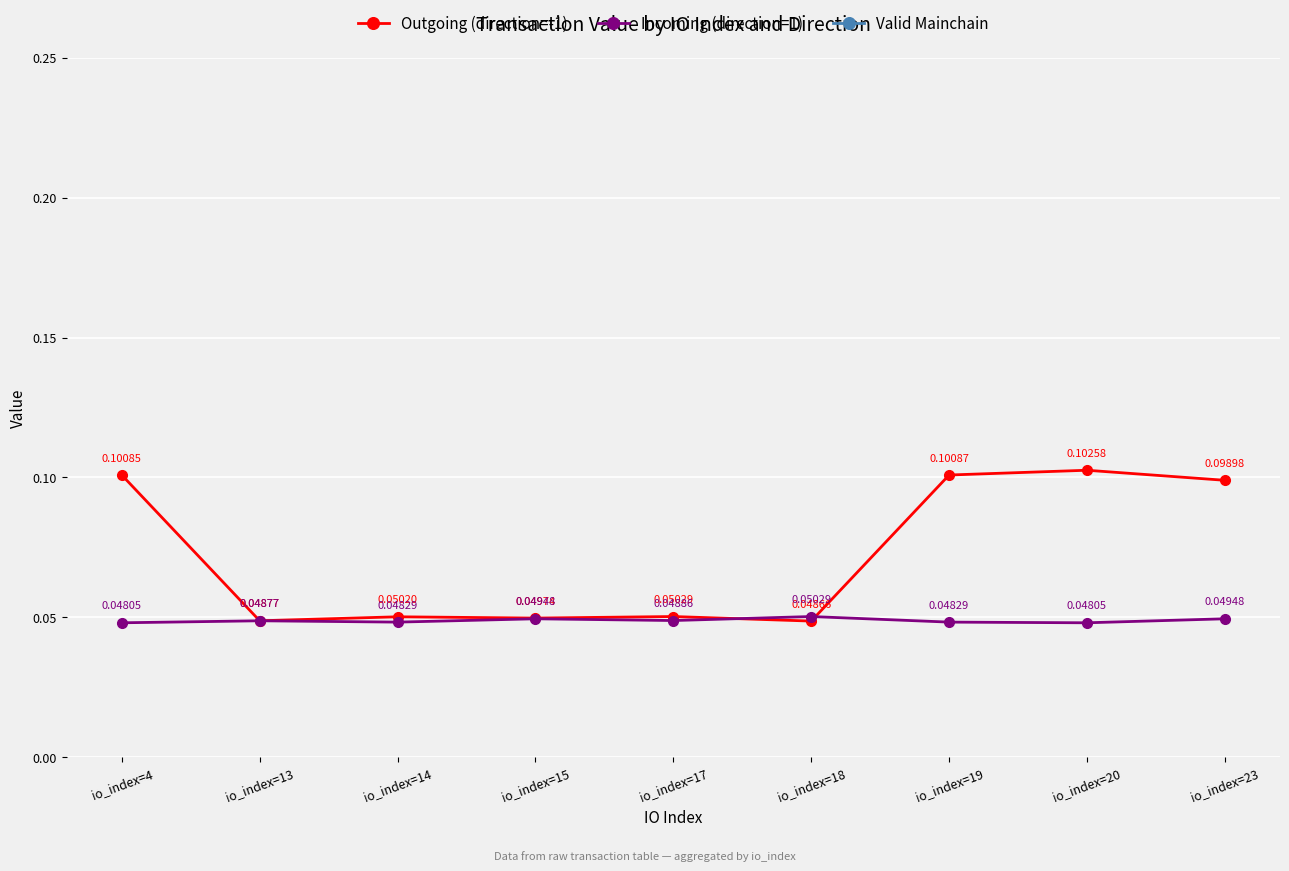

Reading right to left, transcribe all the data shown in this chart.

Outgoing (direction=-1): io_index=23=0.1	io_index=20=0.1	io_index=19=0.1	io_index=18=0.0	io_index=17=0.1	io_index=15=0.0	io_index=14=0.1	io_index=13=0.0	io_index=4=0.1
Incoming (direction=1): io_index=23=0.0	io_index=20=0.0	io_index=19=0.0	io_index=18=0.1	io_index=17=0.0	io_index=15=0.0	io_index=14=0.0	io_index=13=0.0	io_index=4=0.0
Valid Mainchain: io_index=23=1.0	io_index=20=1.0	io_index=19=1.0	io_index=18=1.0	io_index=17=1.0	io_index=15=1.0	io_index=14=1.0	io_index=13=1.0	io_index=4=1.0